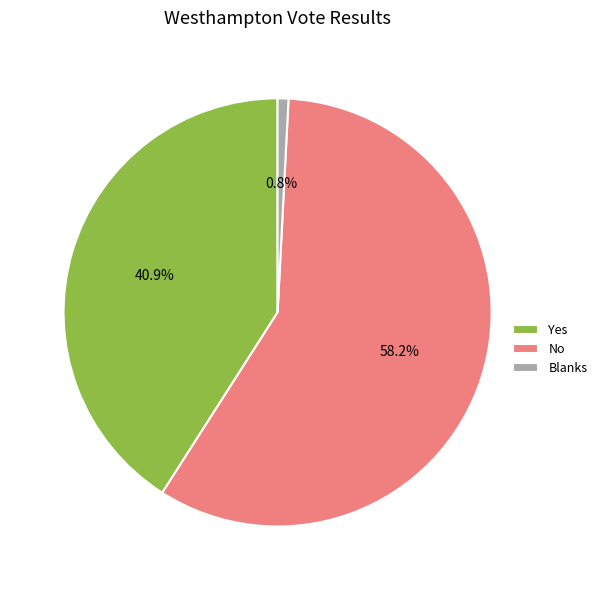

Is it true that Blanks is 11% of the pie?

False